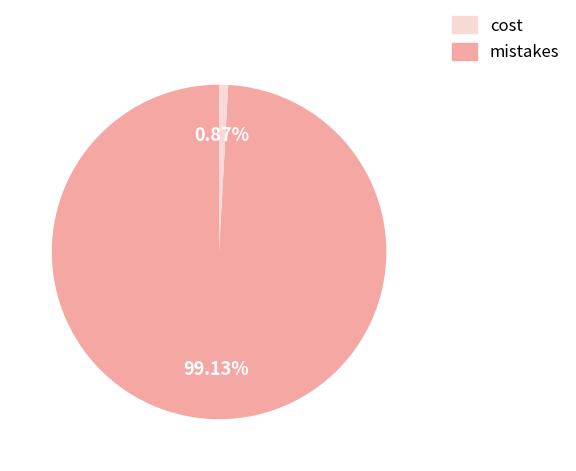

Is there a majority slice in this chart?

Yes